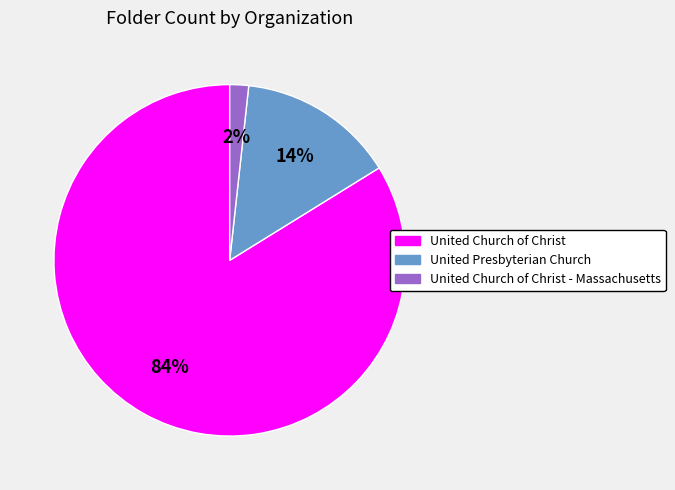

How many segments does this pie chart have?

3